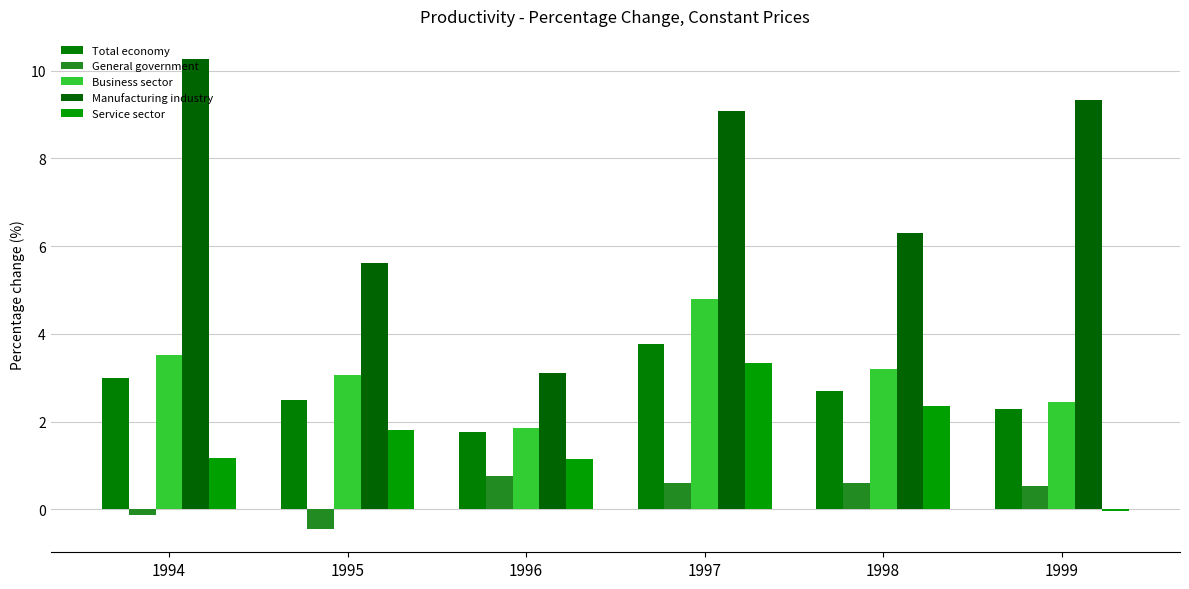

How many positive values does the General government series have?

4